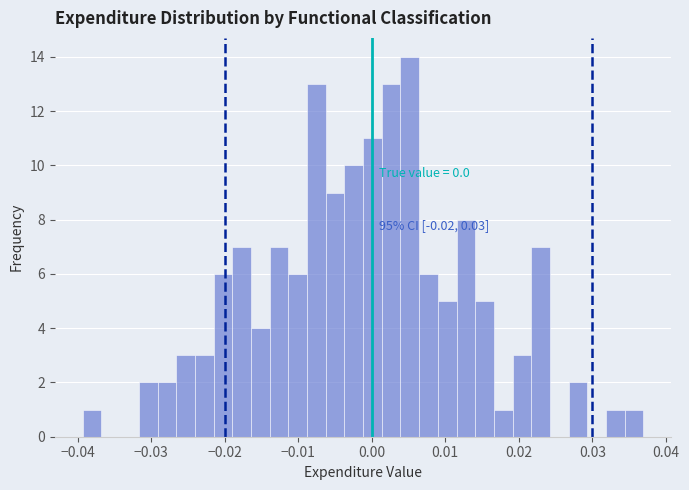

Around what value on the x-axis is the tallest bar? Give the approximate position of its centre, as read against the axis.

0.005